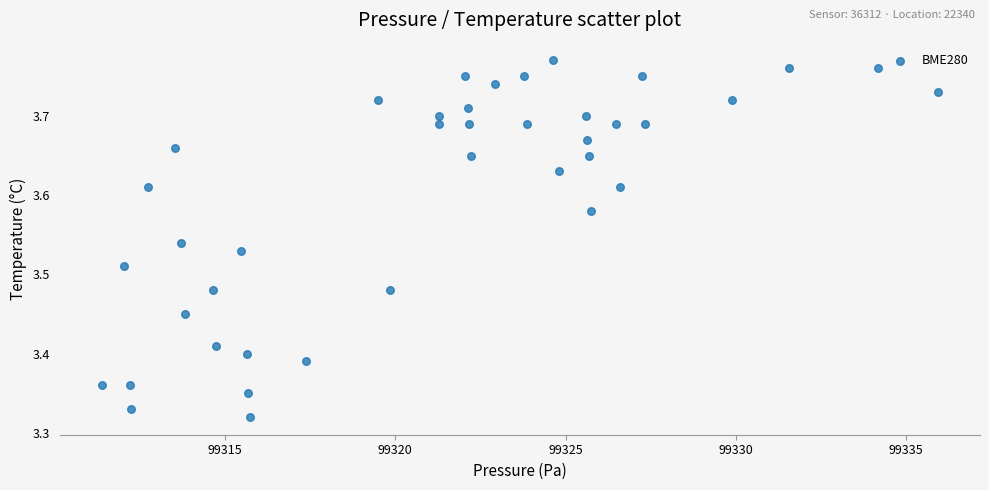

What is the range of X values (max minus min)?

24.6